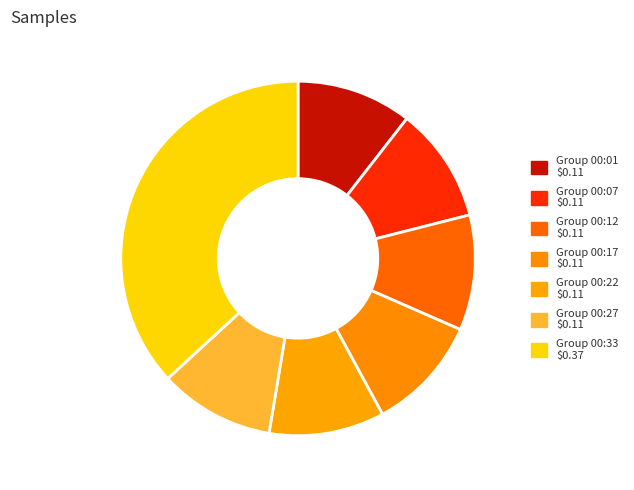

How many segments does this pie chart have?

7